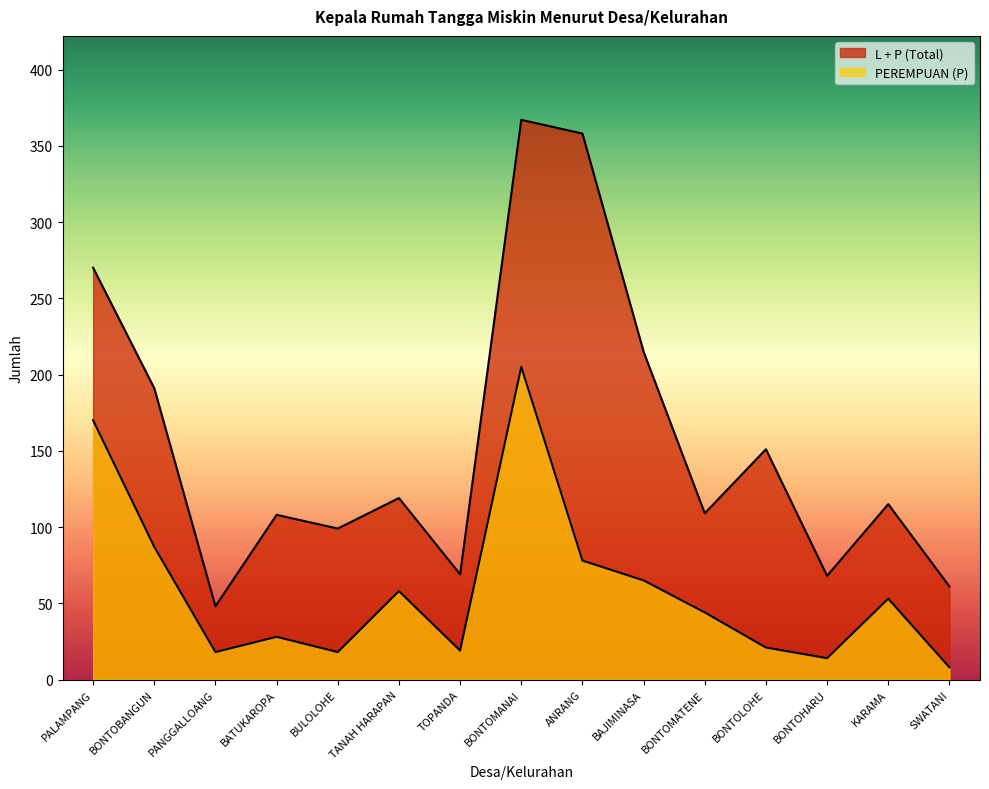

Does the chart display data point markers on the line(s)?

No